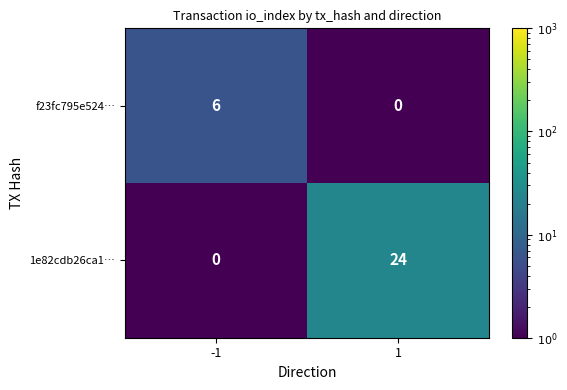

What is the maximum value shown in the chart?

24